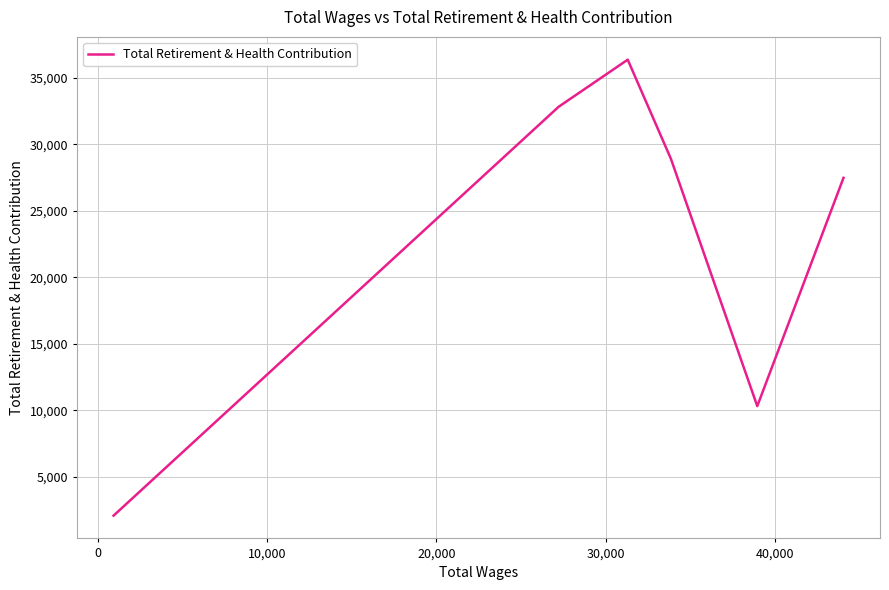

How many data points are above 28912?

2